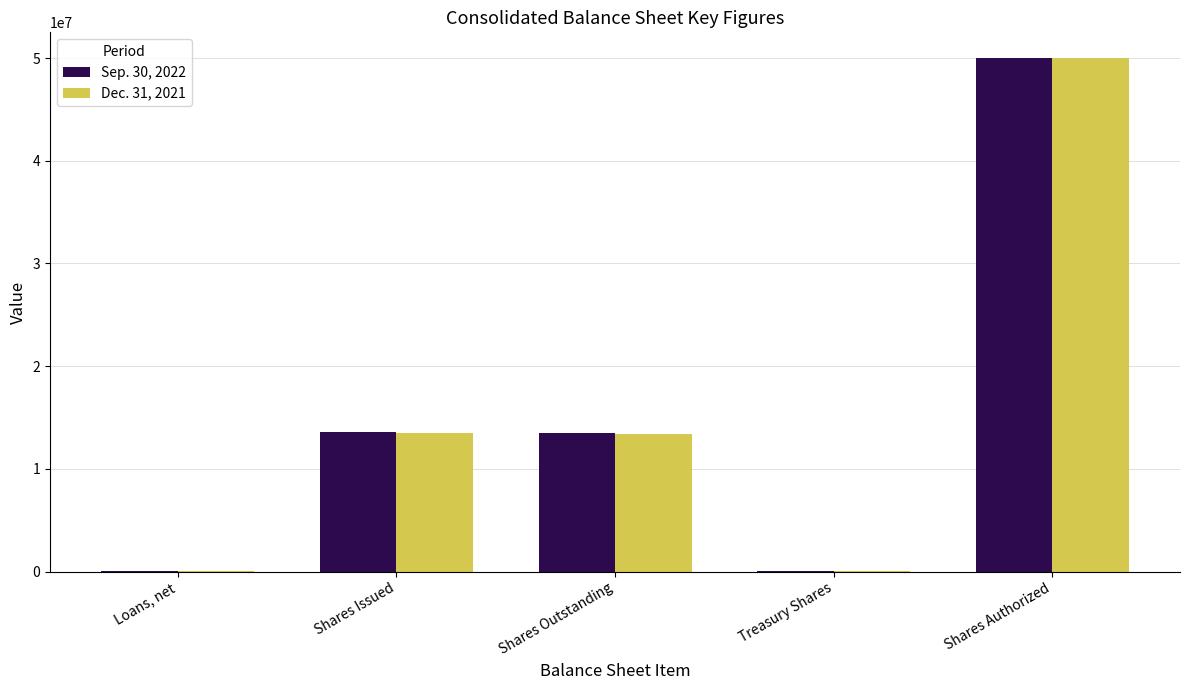

How many groups of bars are there?

5